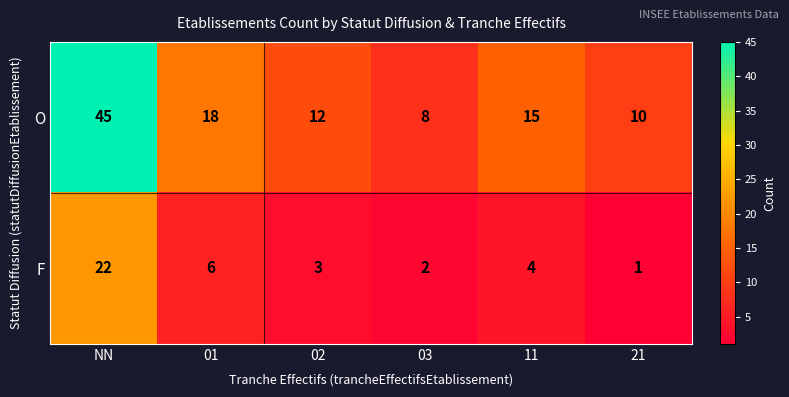

At which category does the chart reach its peak across all series?

NN